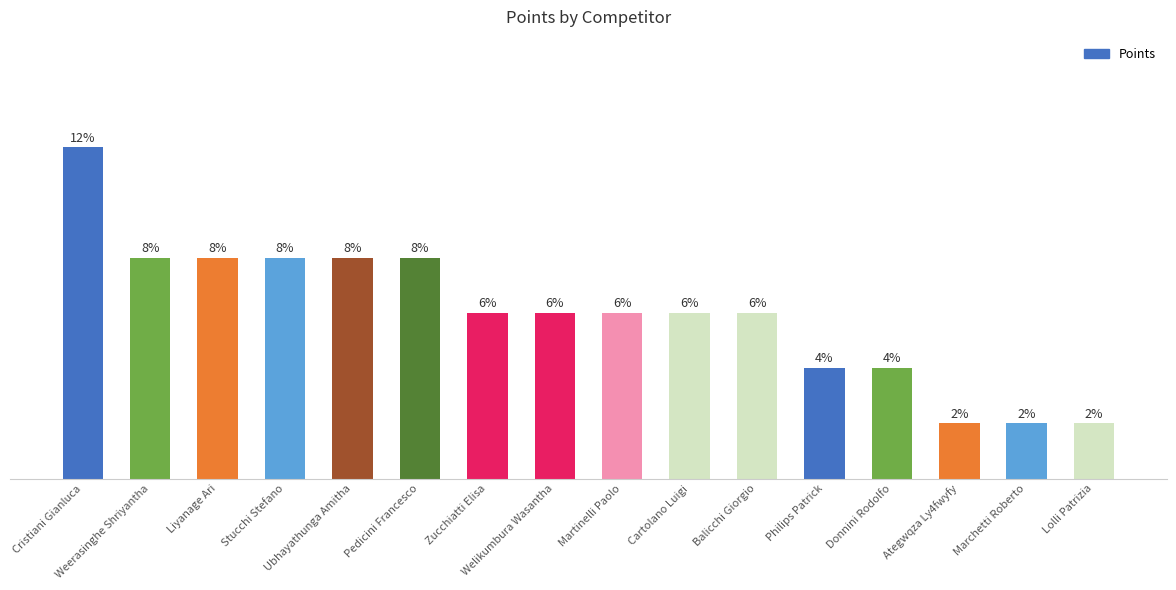

Where does the data first go above 6?

Cristiani Gianluca